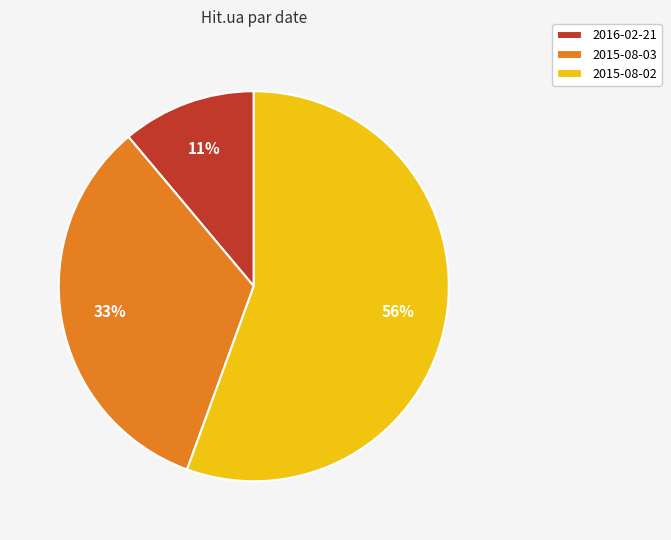

How many segments does this pie chart have?

3